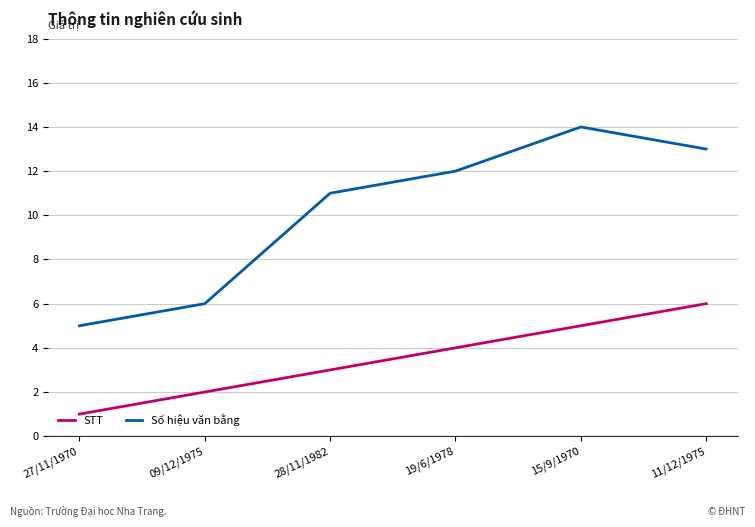

What is the approximate value of Số hiệu văn bằng at 27/11/1970?

5